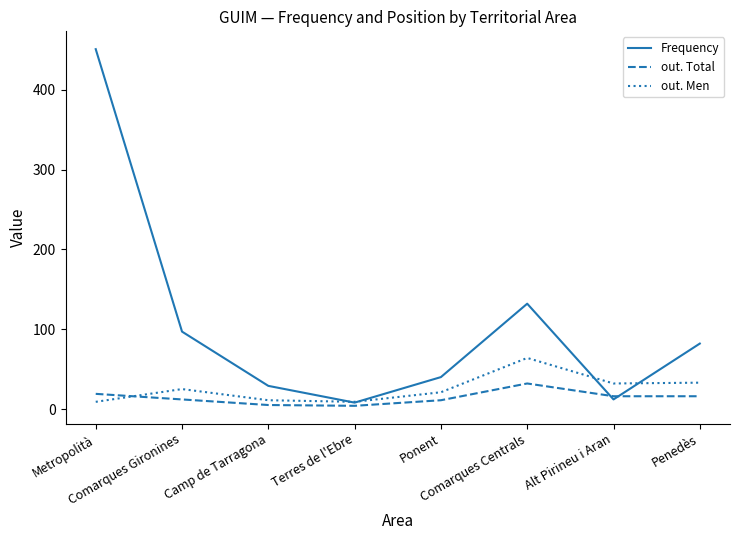

At which category does out. Men reach its first local peak?

Comarques Gironines